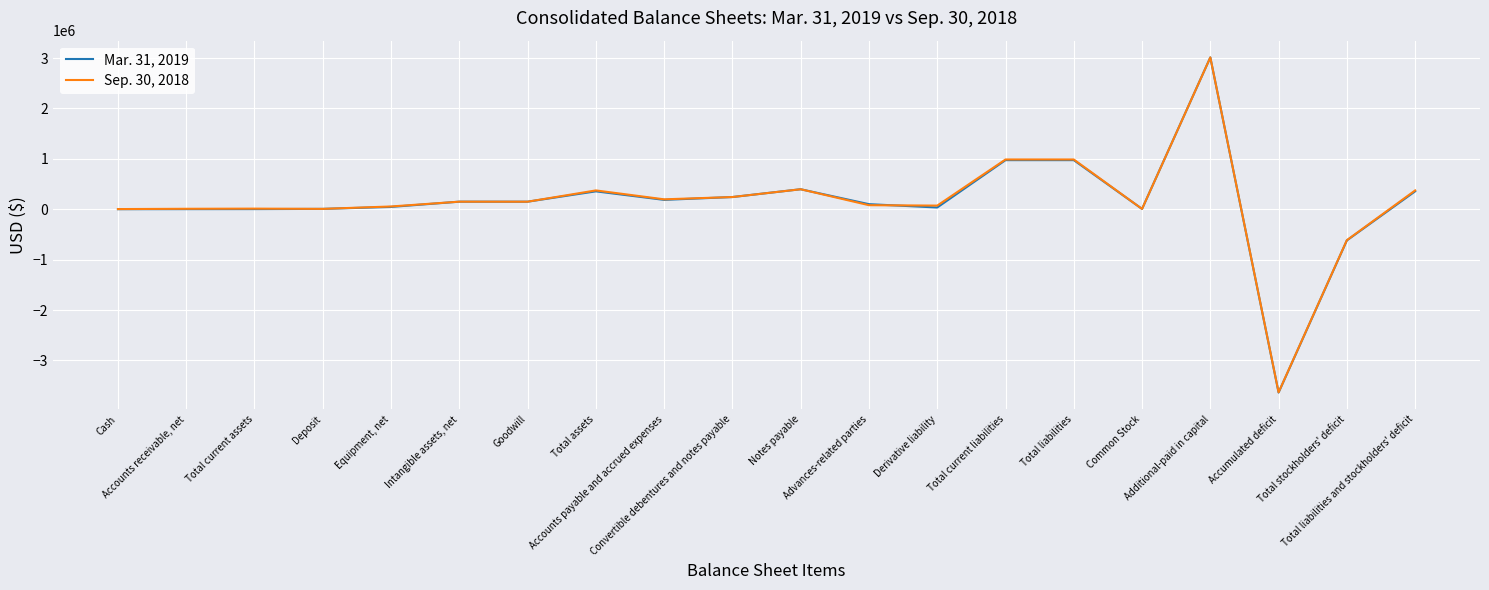

What is the minimum value shown in the chart?

-3636651